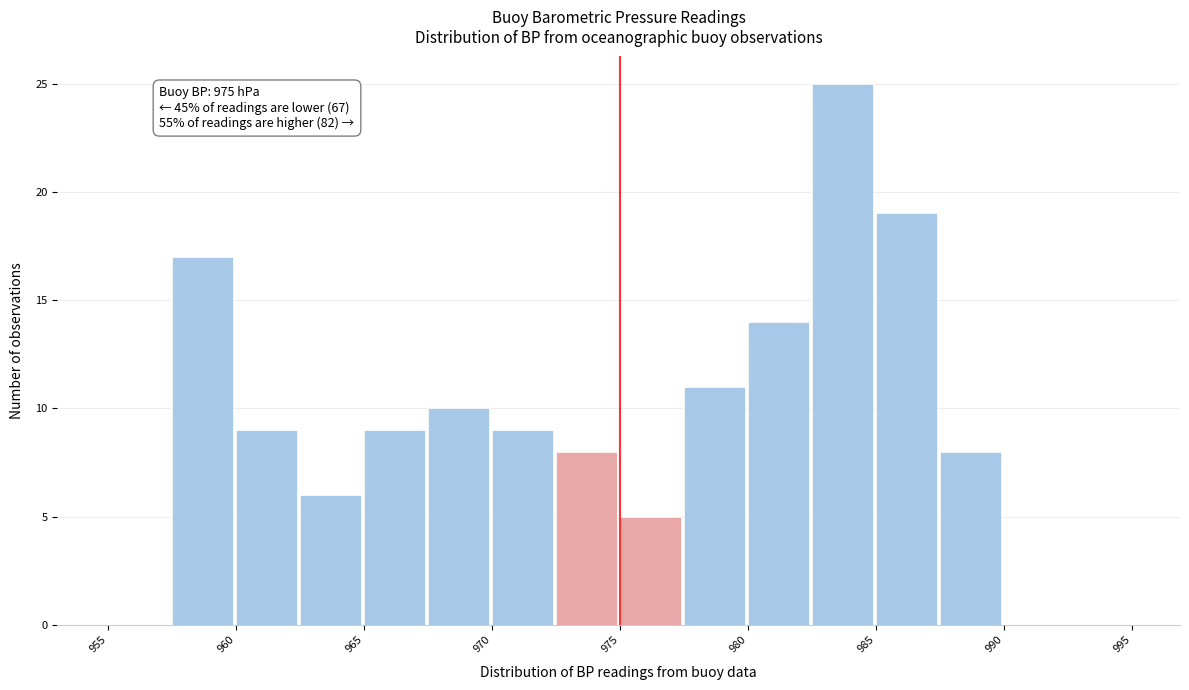

Over which range of the x-axis is the bar tallest?

982.5 to 985.0